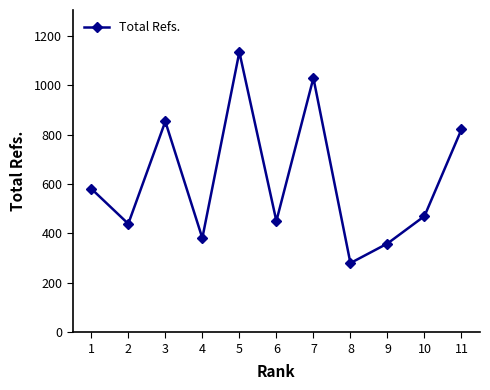

How many lines are shown in the chart?

1